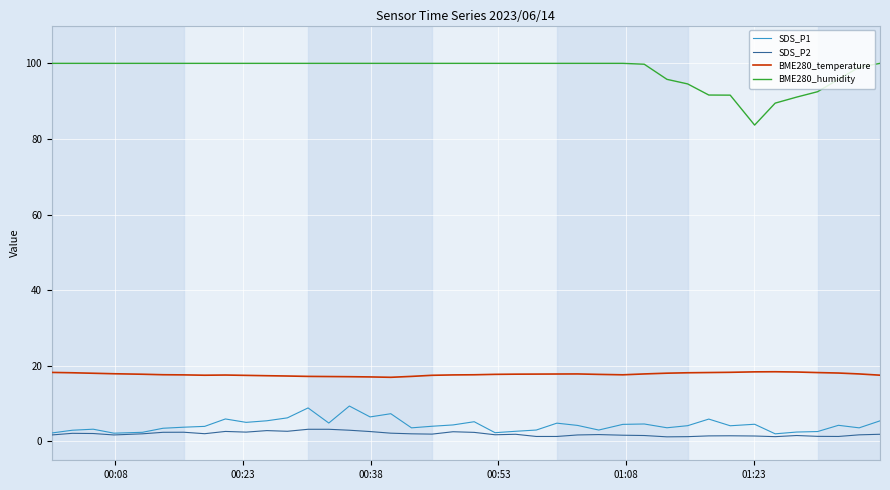

What is the greatest value displayed?

100.0